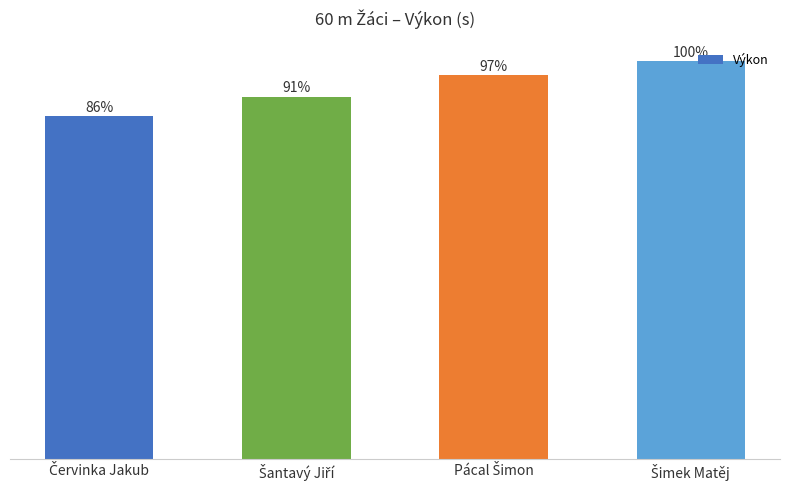

Are the bars horizontal?

No